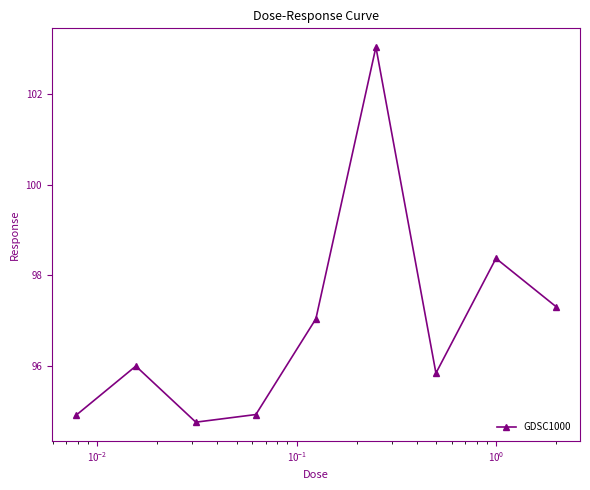

What is the value of the 9th point from the left?

97.3